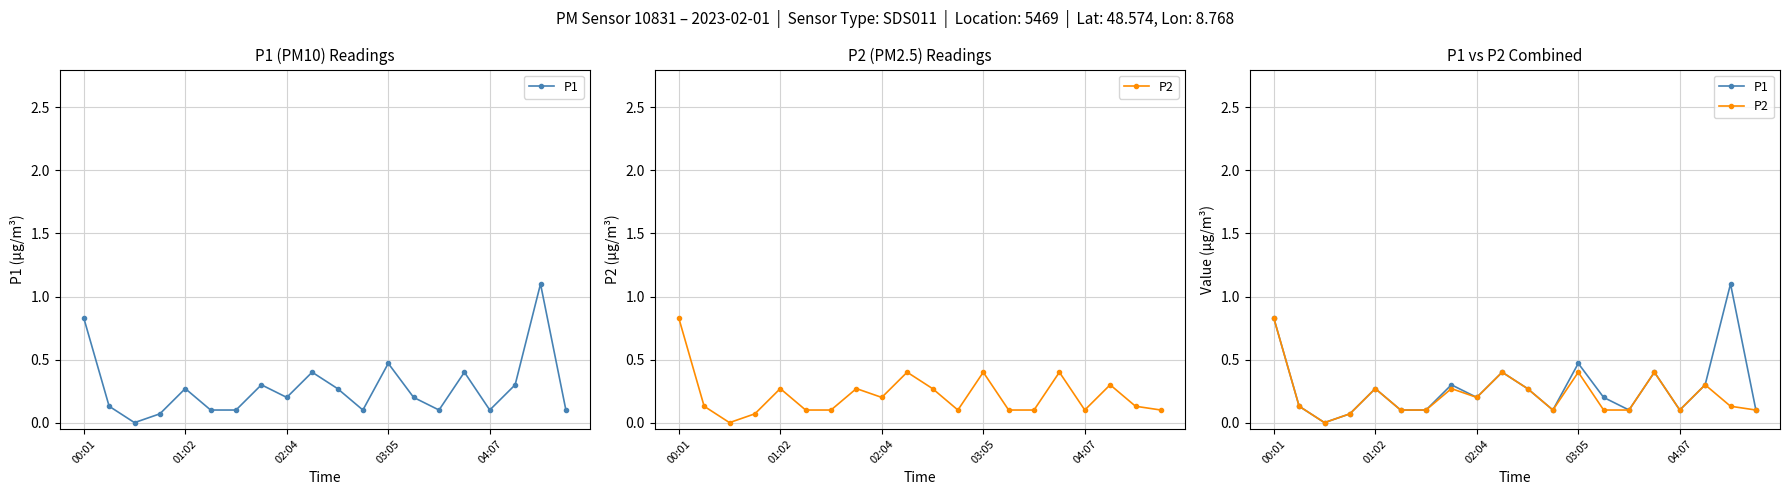

What is the total value across all series at 19?

0.2